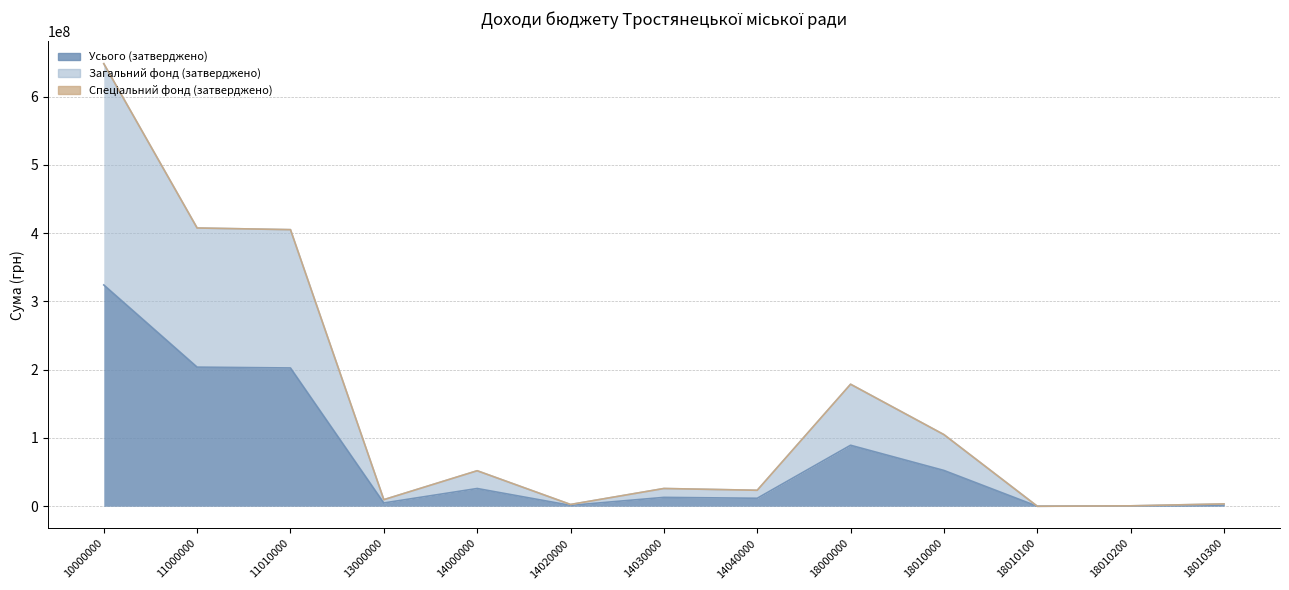

Rank the categories by Загальний фонд (затверджено) value from lowest to highest.

18010100, 18010200, 14020000, 18010300, 13000000, 14040000, 14030000, 14000000, 18010000, 18000000, 11010000, 11000000, 10000000